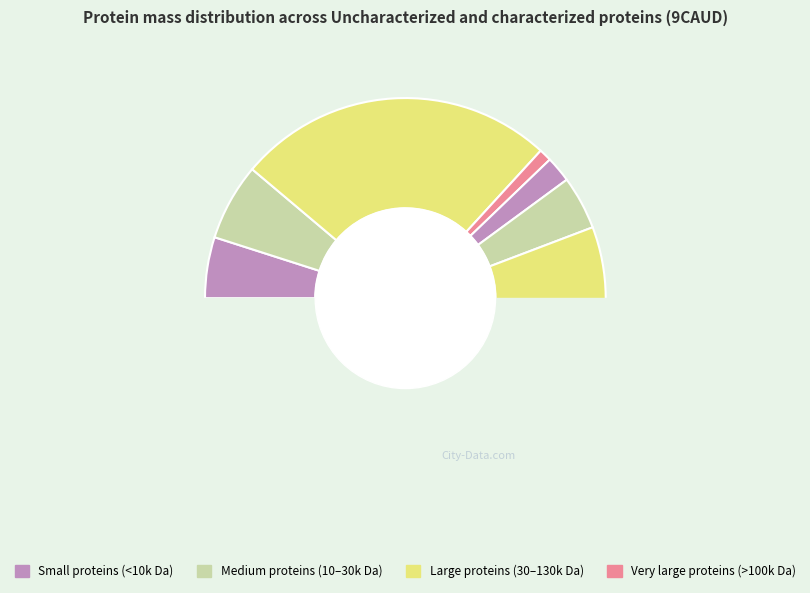

To the nearest percent, what percentage of the pie is U5PVP4?

4%